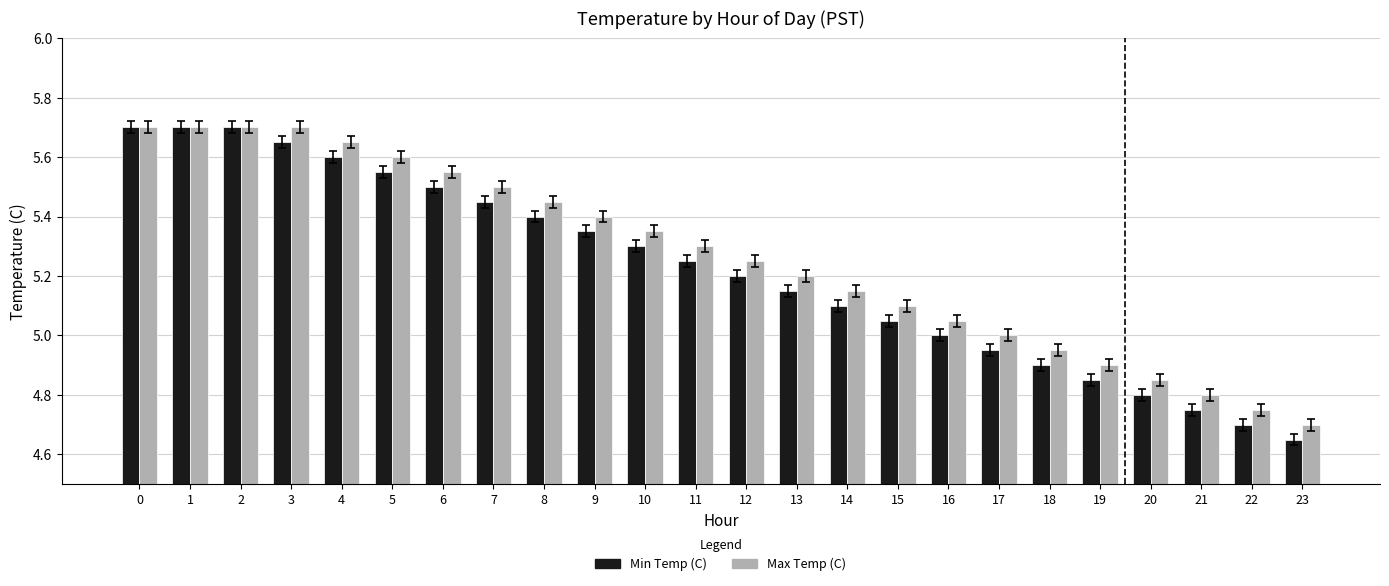

What are all the series names shown in the legend?

Min Temp (C), Max Temp (C)